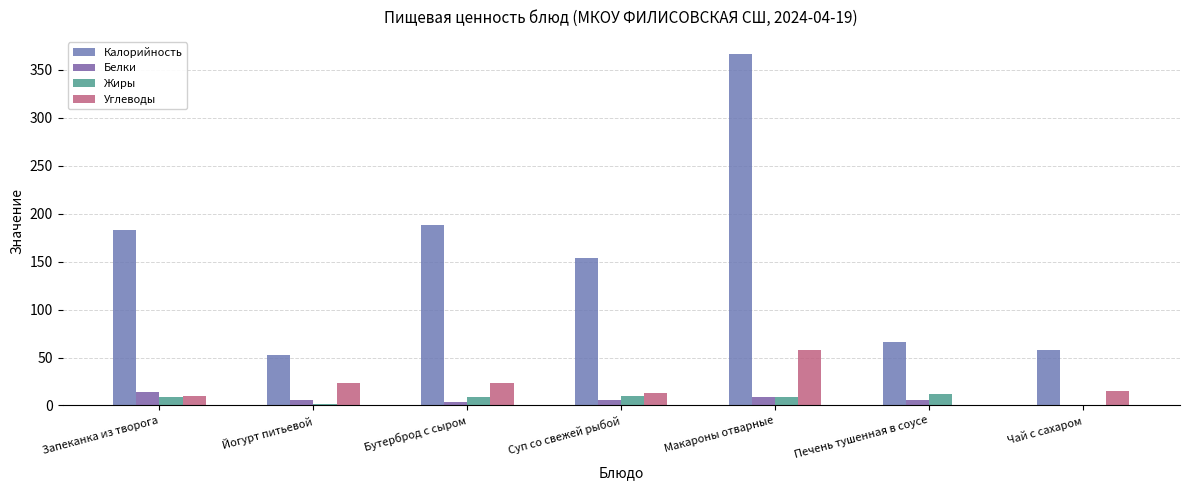

Between Макароны отварные and Йогурт питьевой, which is larger?

Макароны отварные